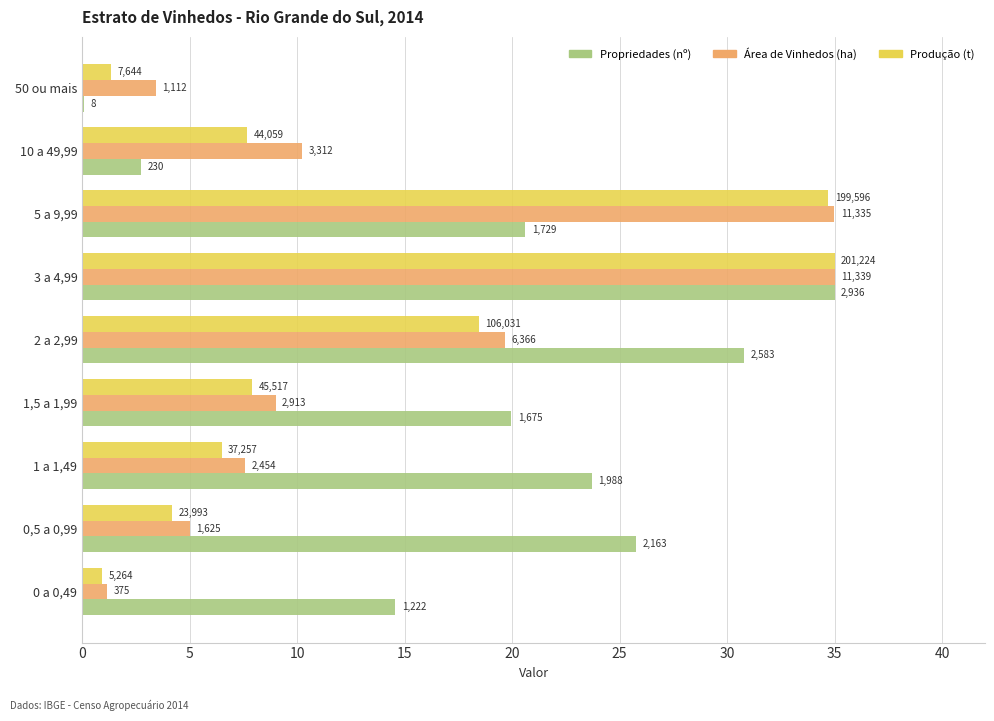

What are all the series names shown in the legend?

Propriedades (nº), Área de Vinhedos (ha), Produção (t)